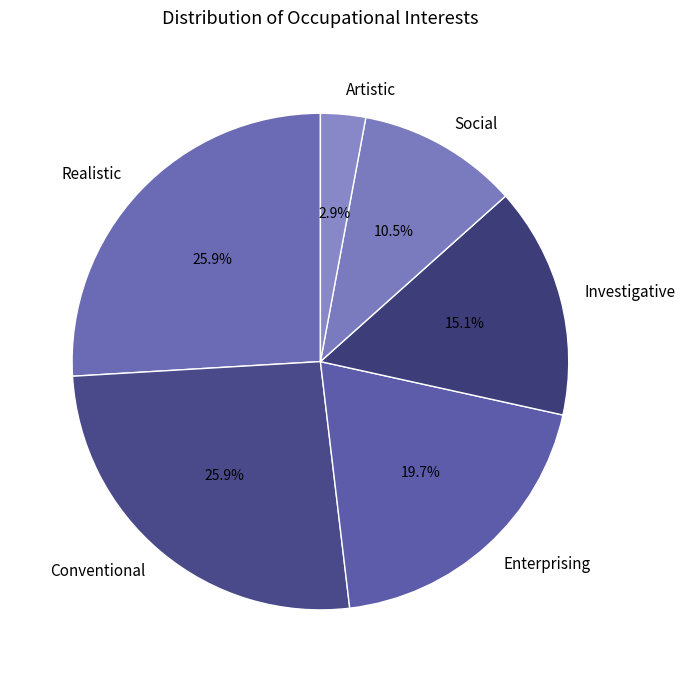

Which category has the smallest portion of the pie?

Artistic